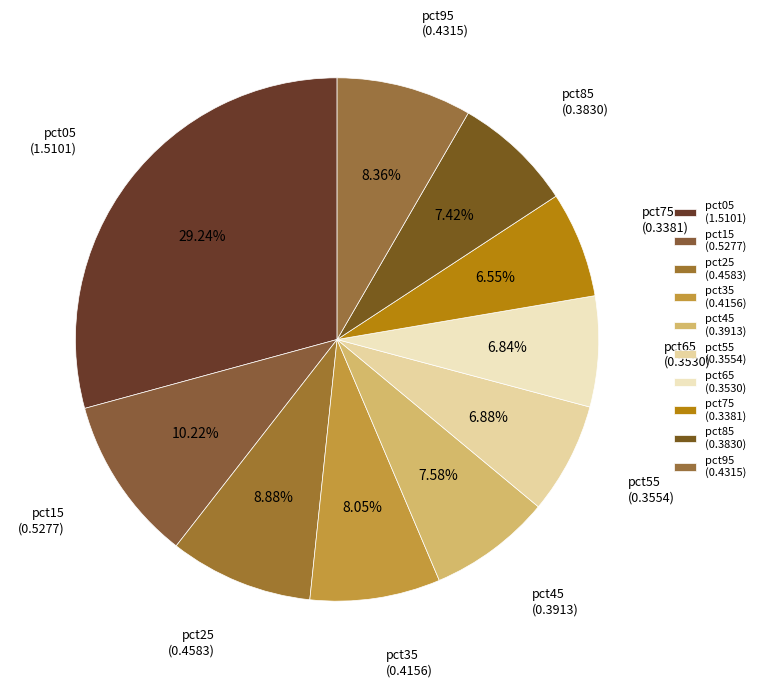

Does any single category account for the majority?

No